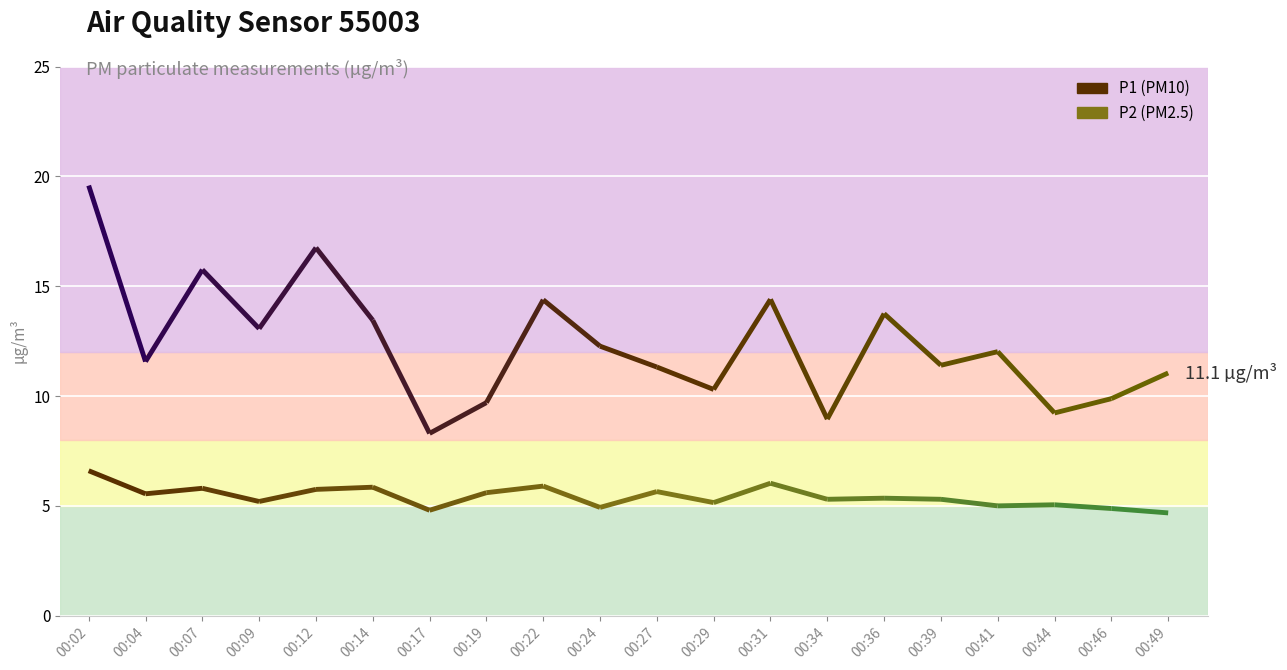

What is the approximate value of P2 at 00:22?

5.9